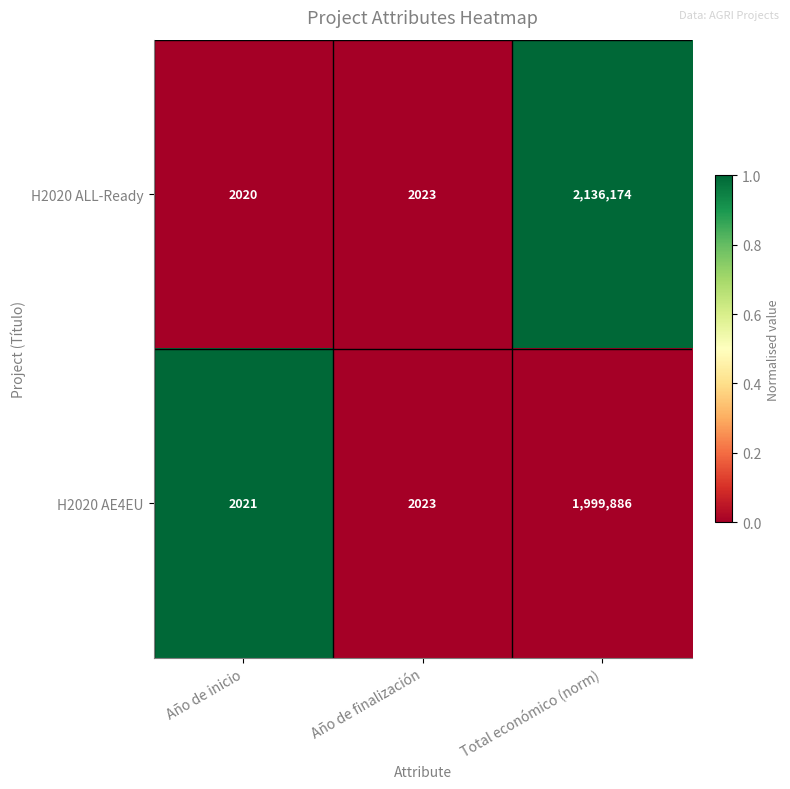

Between Año de inicio and Total económico (norm), which series saw the biggest shift?

H2020 ALL-Ready